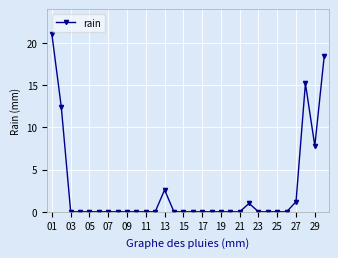

What is the difference between the maximum and second lowest values?

21.0